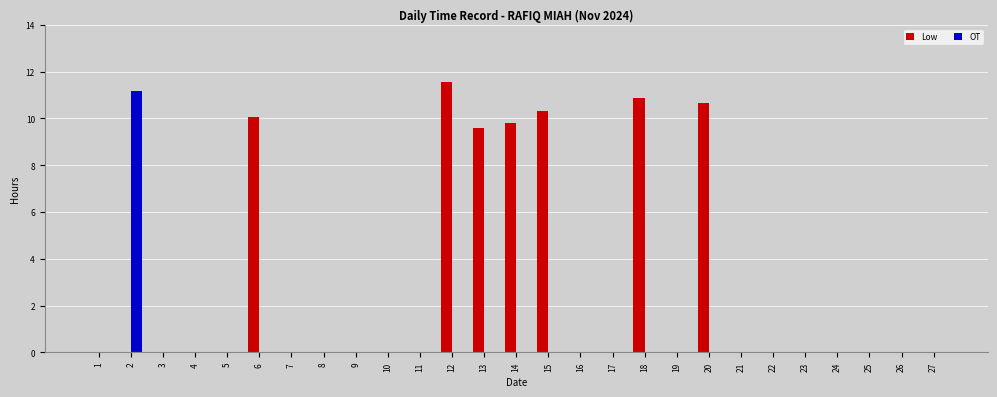

True or false: OT has a value of 7.6 at 16.

False